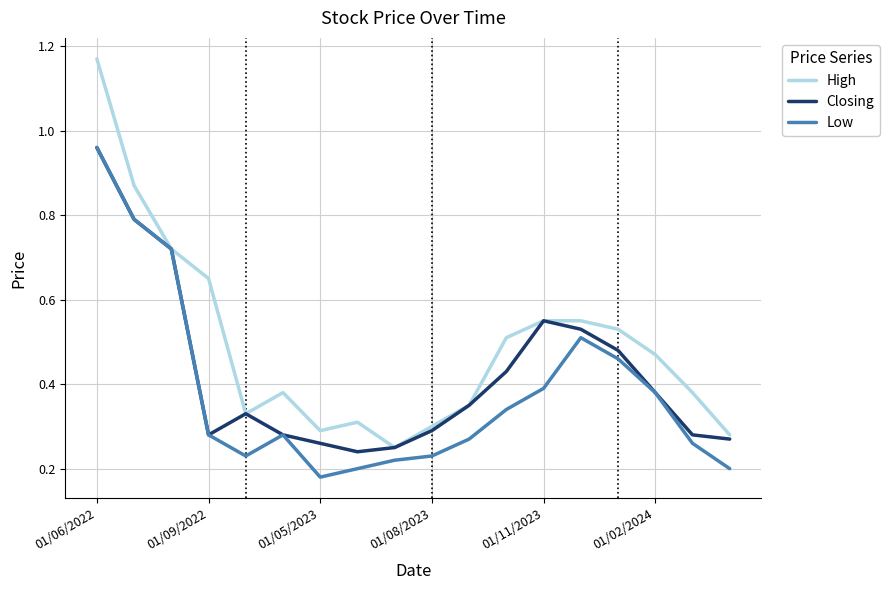

Which series has the widest spread of values?

High